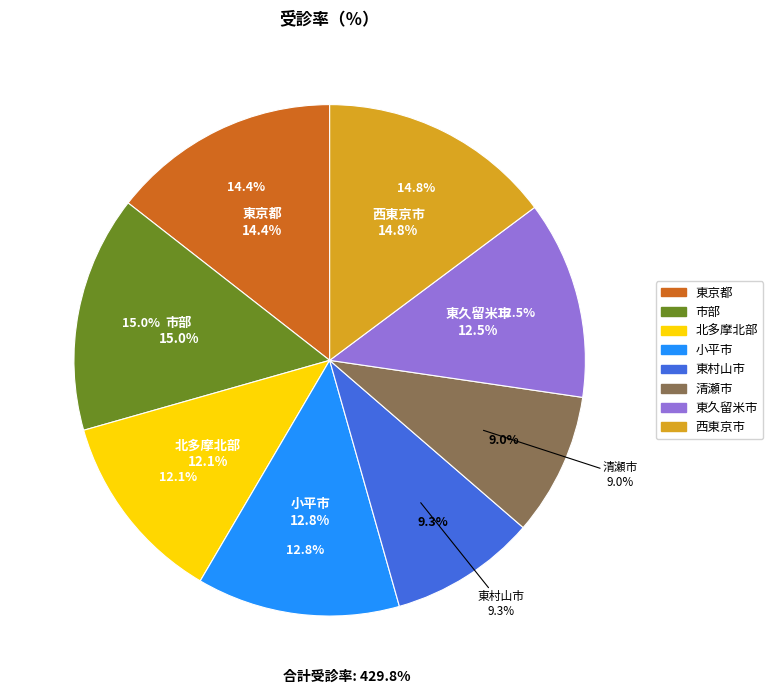

What is the total percentage of 清瀬市 and 東久留米市?

21.5%